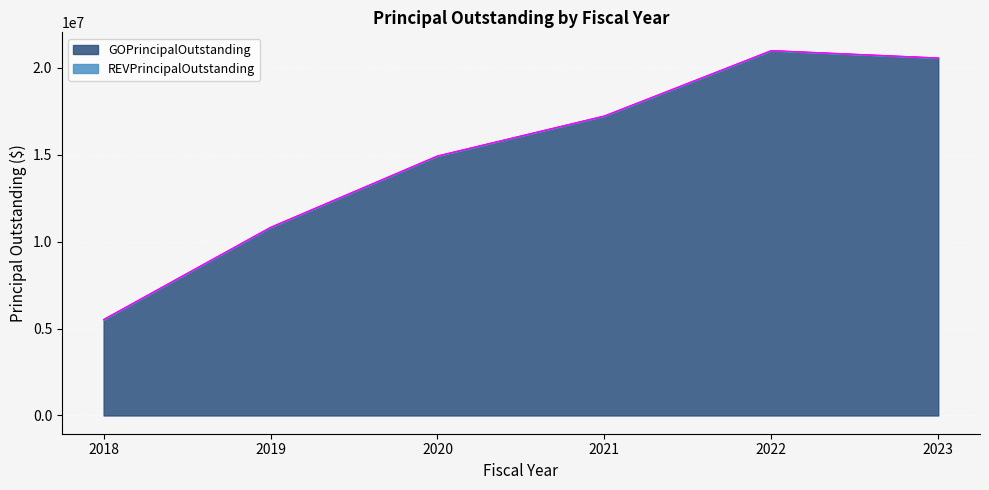

Between 2023 and 2022, which is larger?

2022